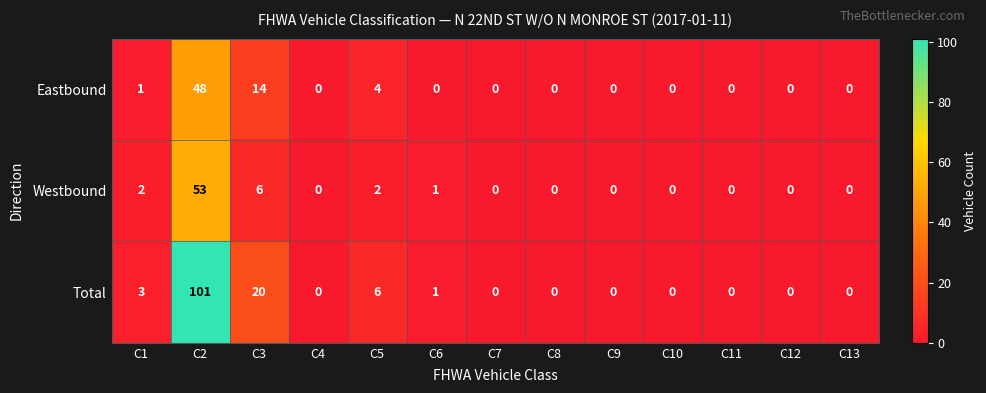

What is the spread (max minus min) of values at C6?

1